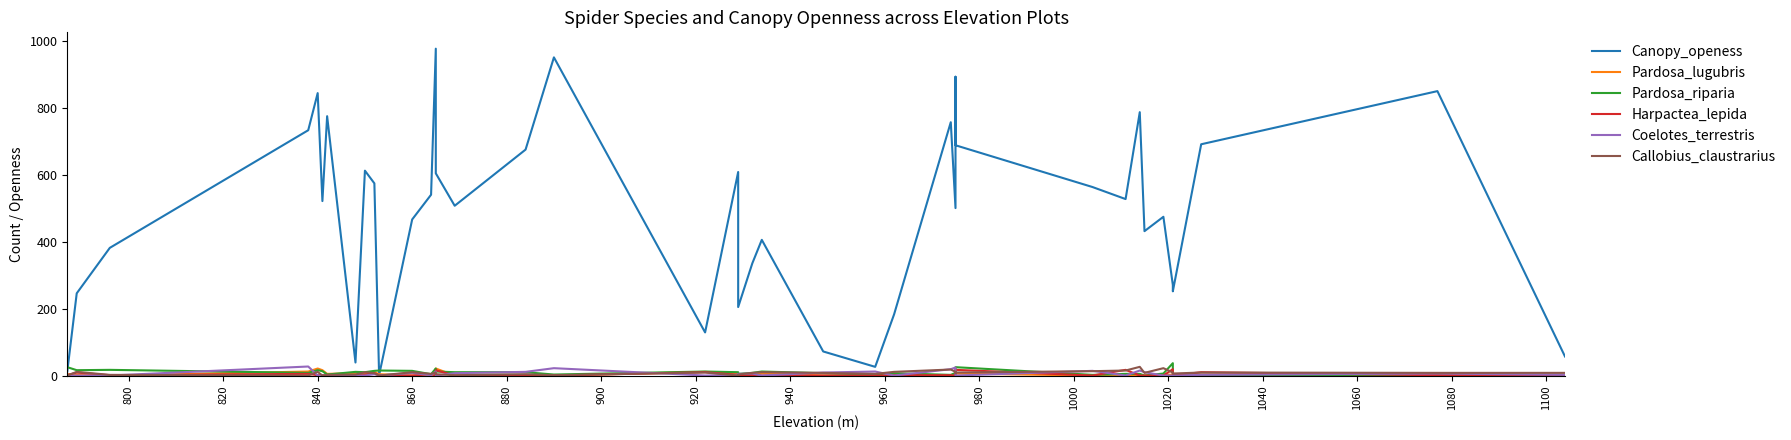

The Coelotes_terrestris series shows 3 at 19. True or false?

False